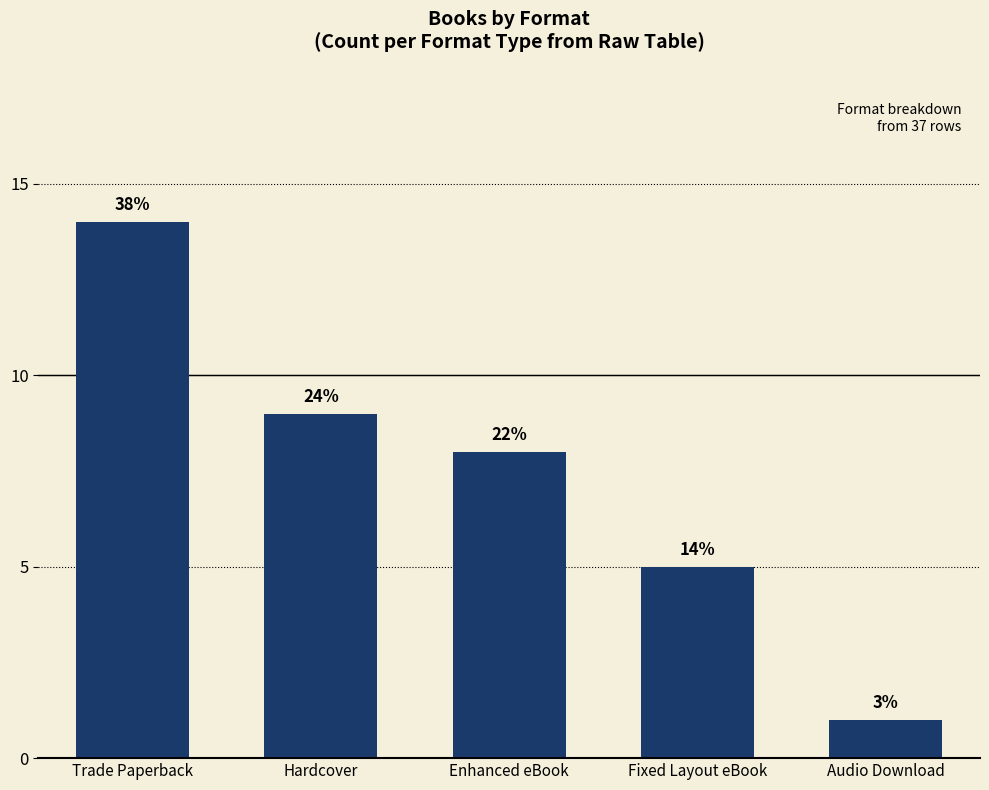

At which label does the data first exceed 8?

Trade Paperback